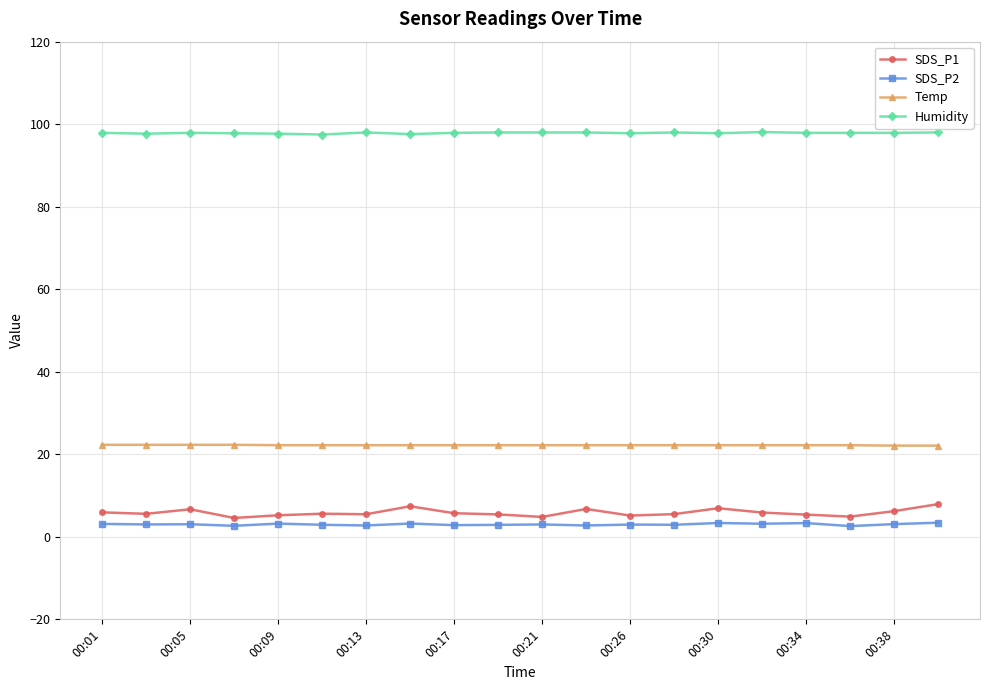

What is the sum of all Temp values?

444.2